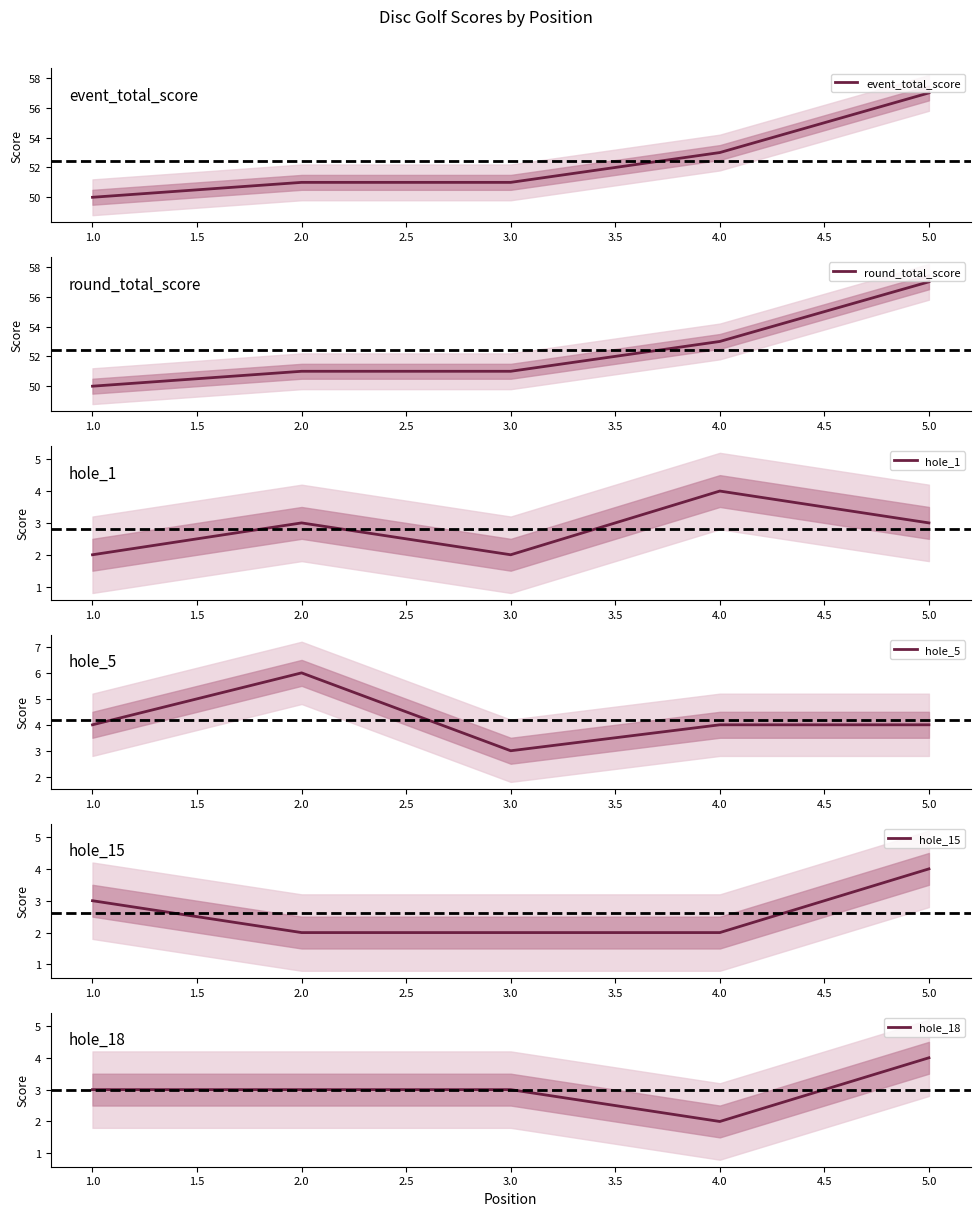

The value of event_total_score at 1.0 is 86. True or false?

False